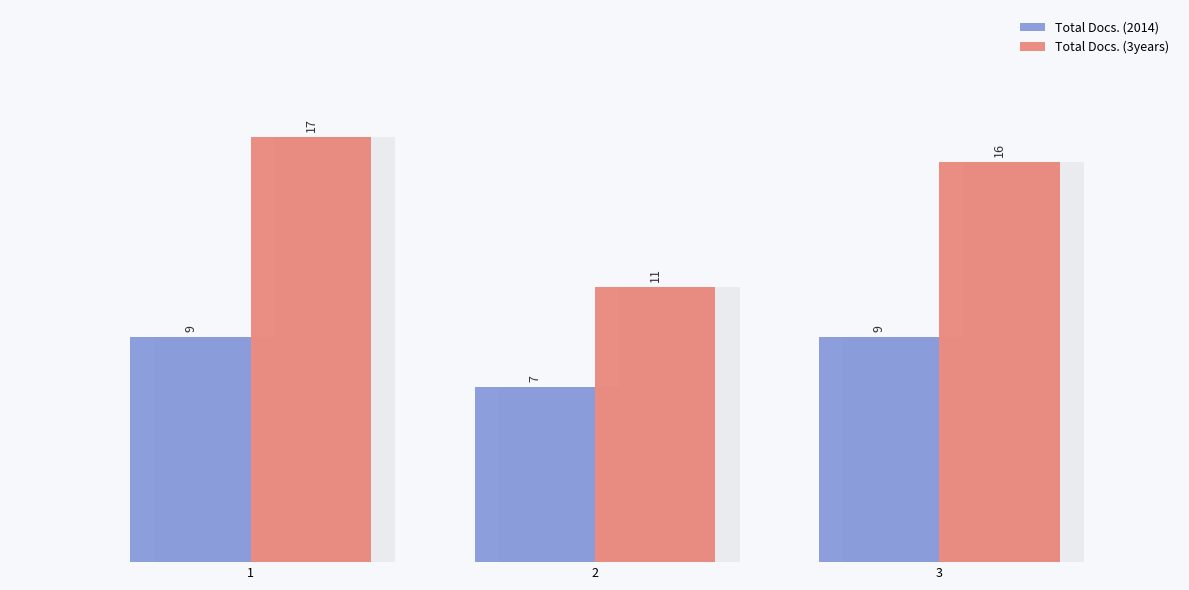

What is the smallest value displayed?

7